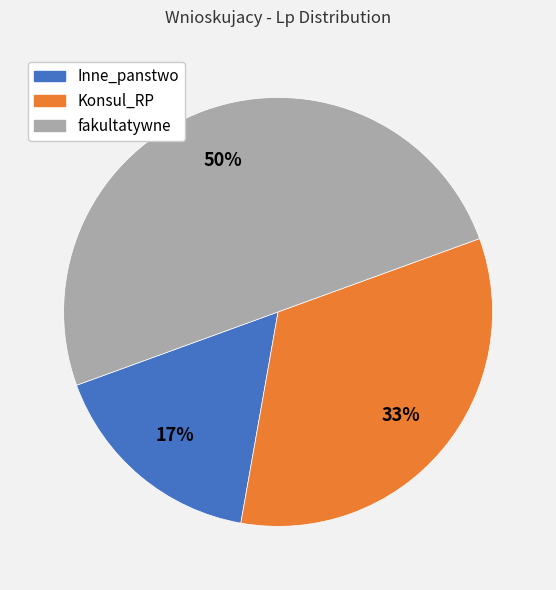

True or false: Inne_panstwo accounts for 23% of the total.

False